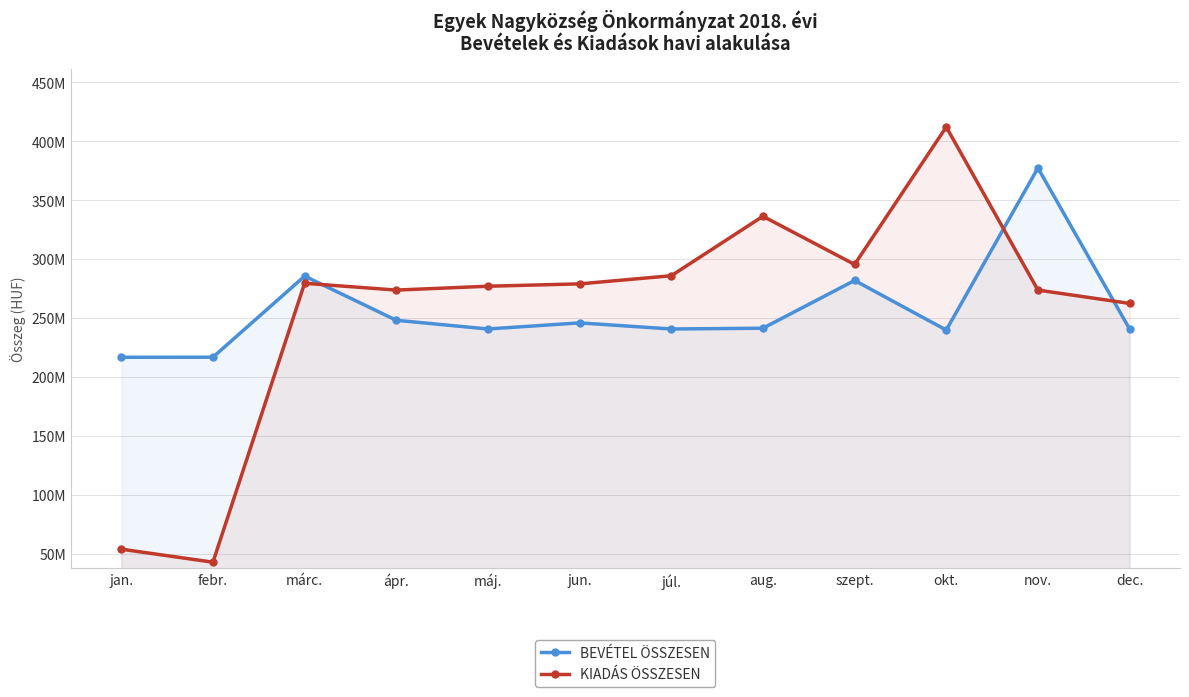

What is the minimum value shown in the chart?

42825927.0